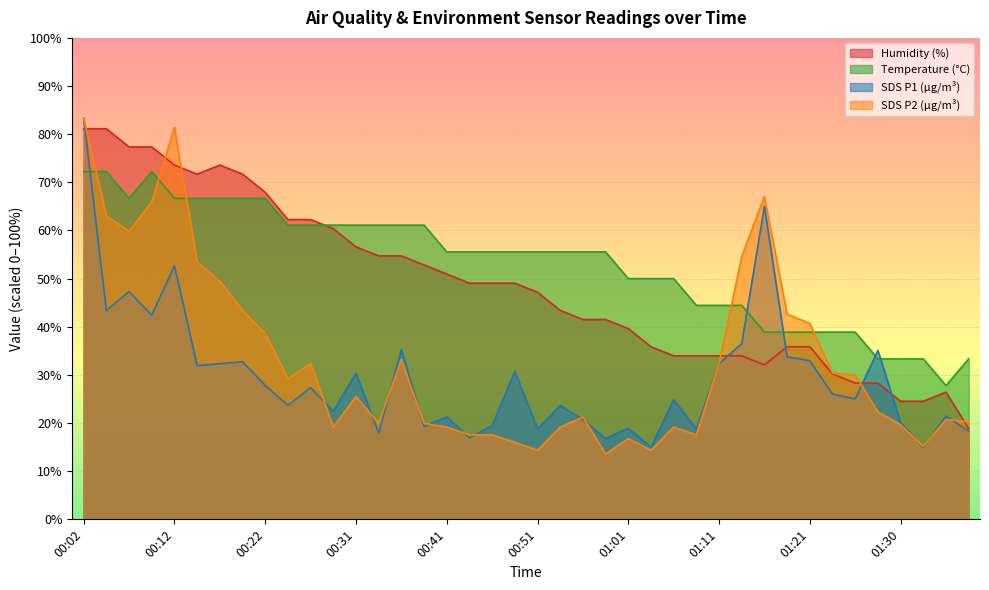

Which series has the largest range (max minus min)?

SDS P2 (µg/m³)